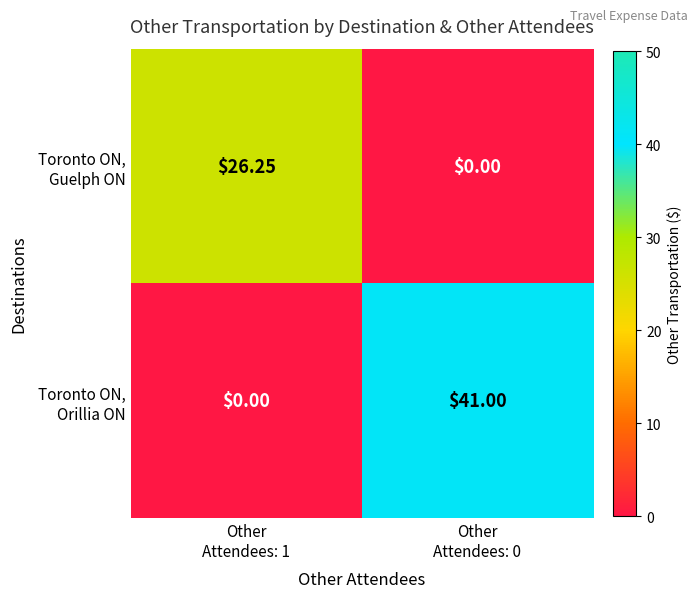

Which series changed the most between Other Attendees: 1 and Other Attendees: 0?

Toronto ON, Orillia ON